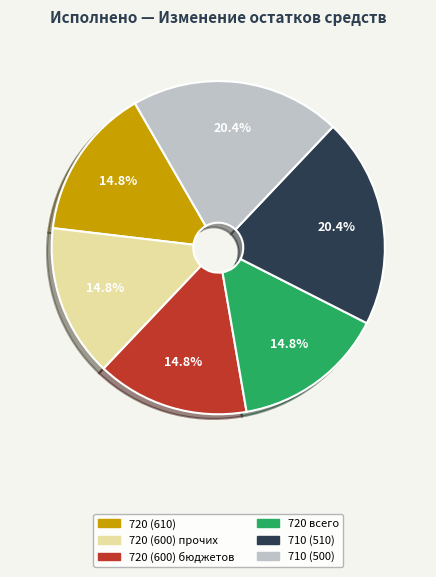

How much of the chart is everything except 720 (610)?

85.2%